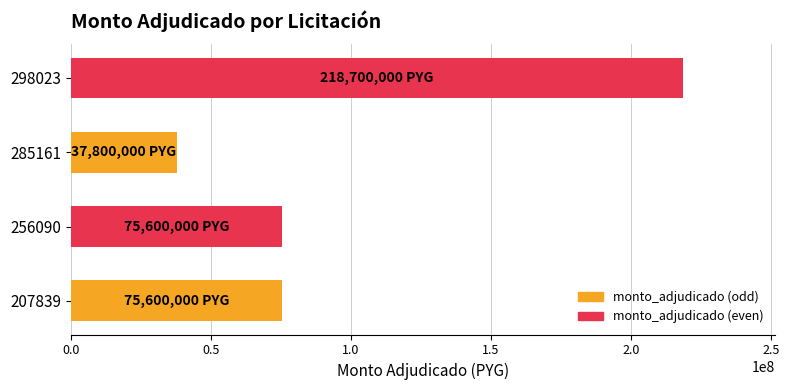

What is the approximate value at 256090, to the nearest 100?

75600000